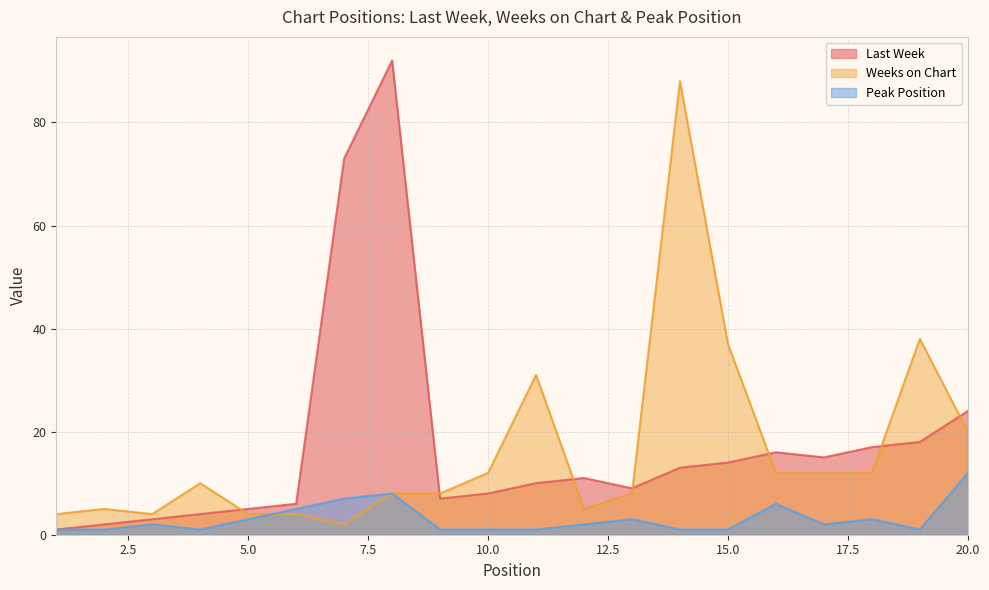

What is the value of the Peak Position point at the 9th from the left?

1